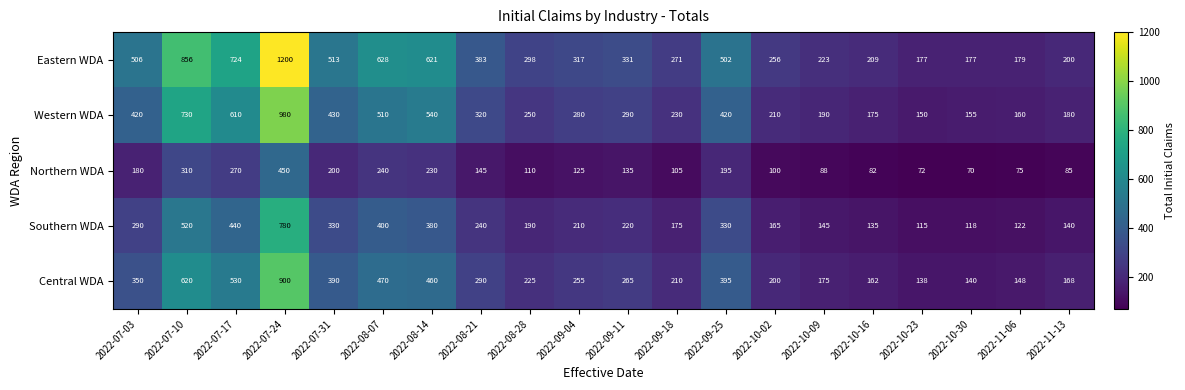

What is the total value across all series at 2022-07-17?

2574